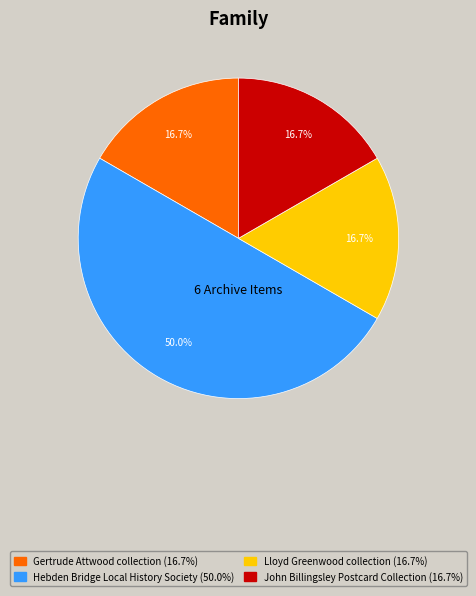

What portion of the pie excludes Gertrude Attwood collection?

83.3%